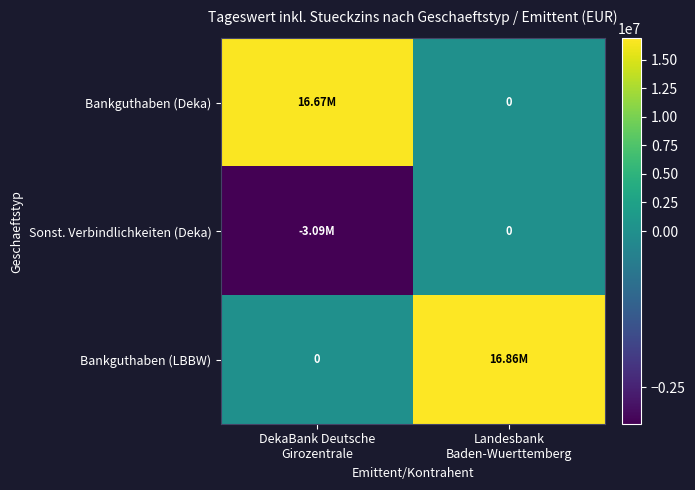

What is the sum of the Sonst. Verbindlichkeiten (Deka) values at DekaBank Deutsche Girozentrale and Landesbank Baden-Wuerttemberg?

-3085429.3